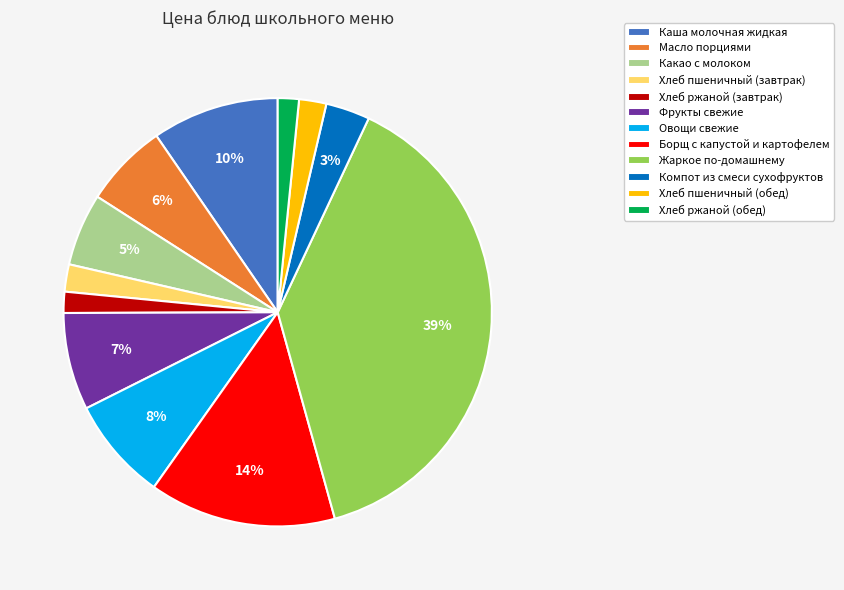

To the nearest percent, what percentage of the pie is Фрукты свежие?

7%